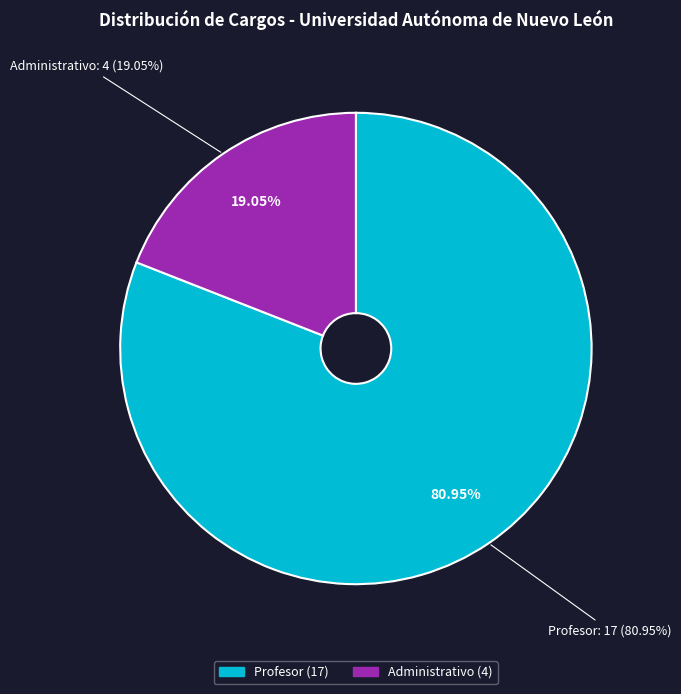

Which category has the smallest portion of the pie?

Administrativo